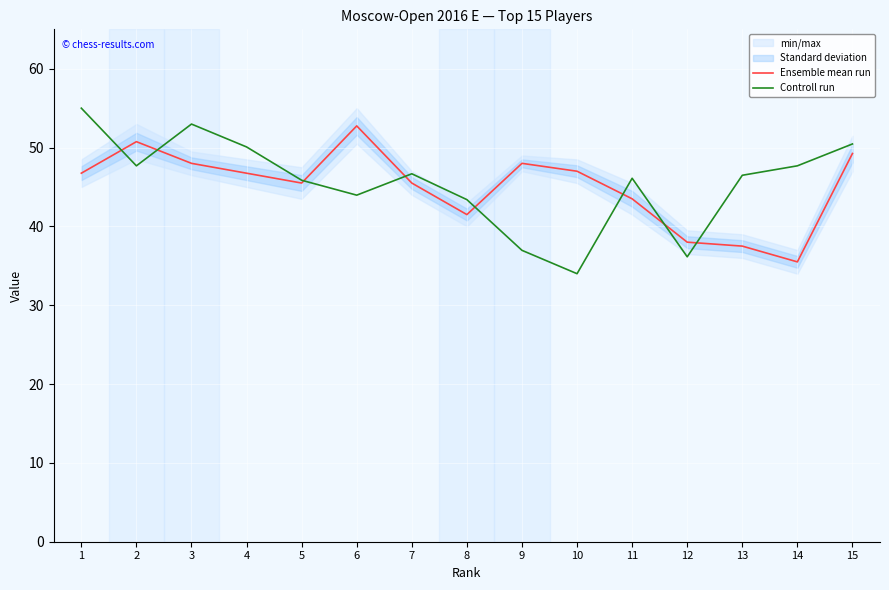

Is it true that Controll run equals 73.7 at 5?

False